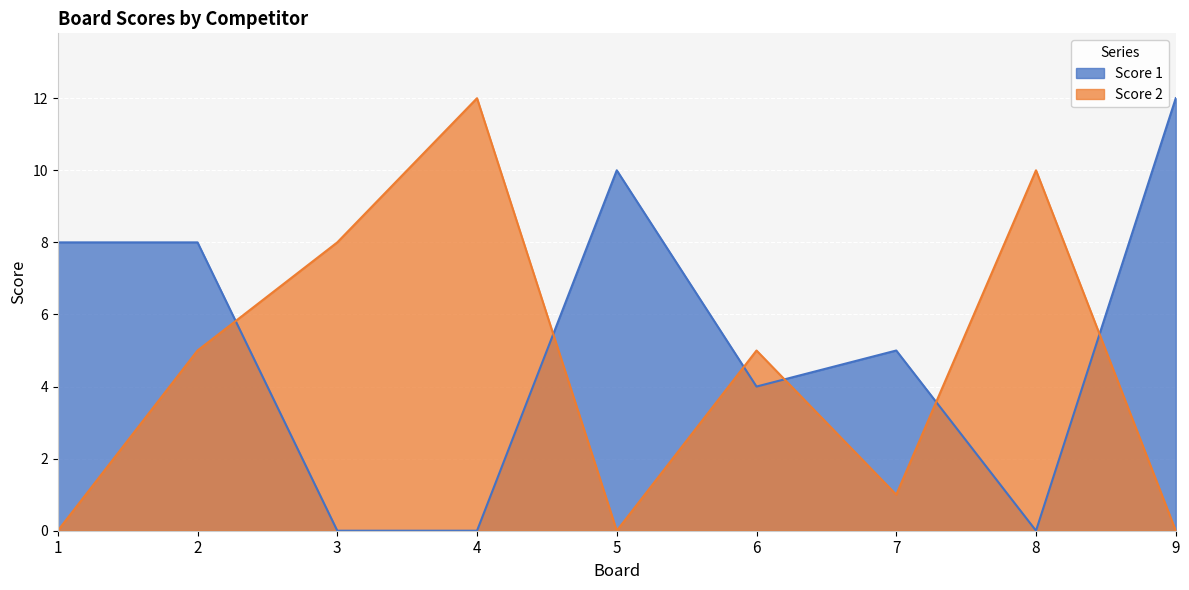

Rank the series by their maximum value, from lowest to highest.

Score 1, Score 2